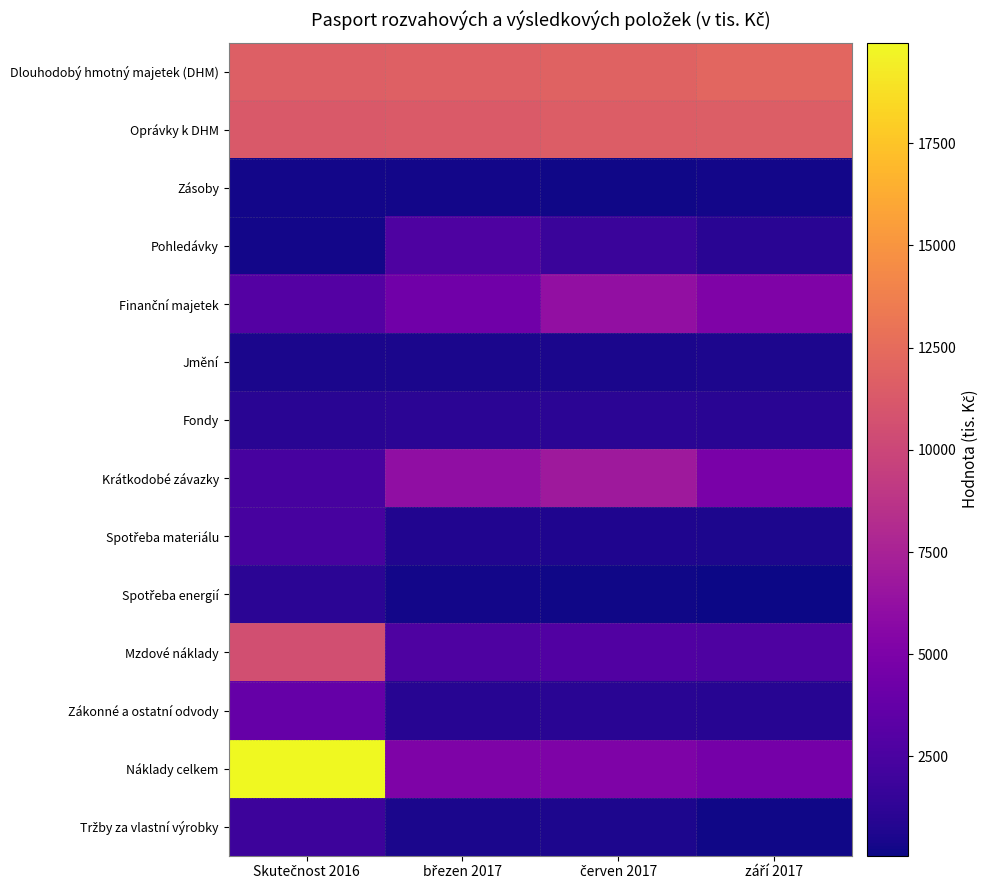

What is the difference between the highest and lowest values at červen 2017?

11723